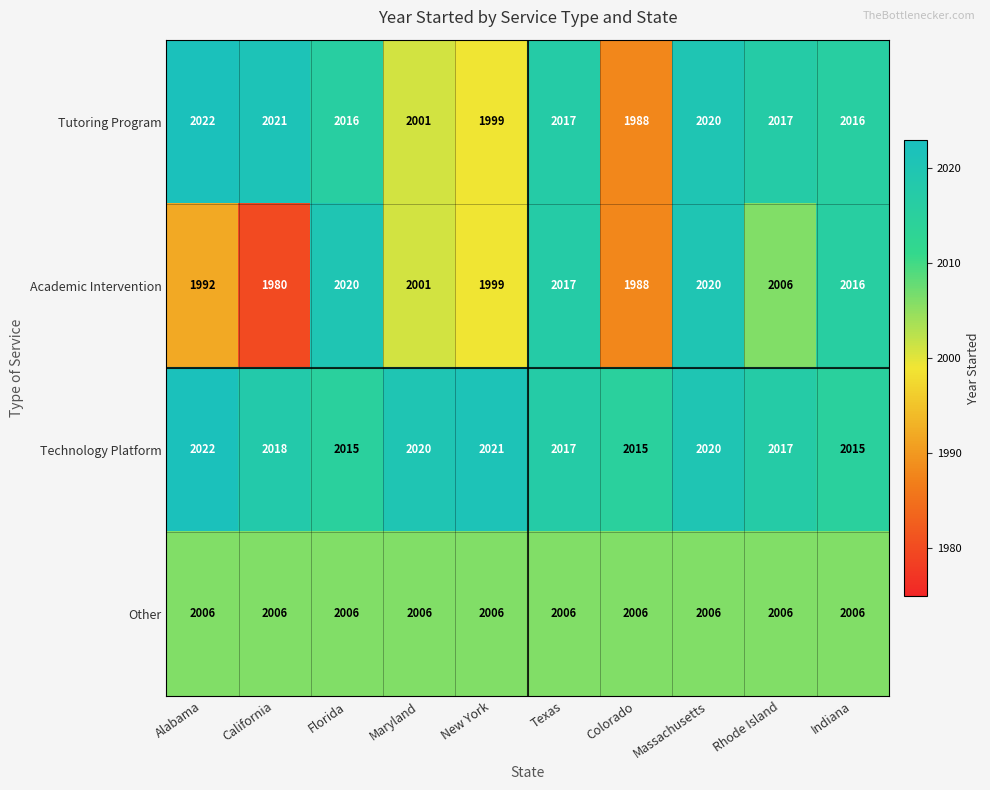

What is the average value of the Tutoring Program series?

2012